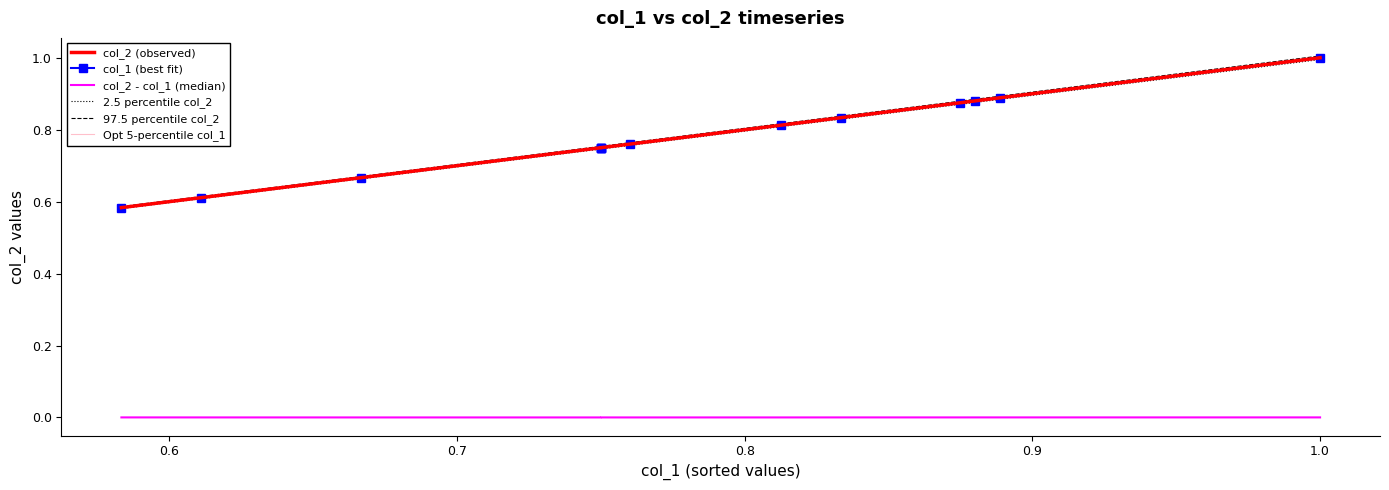

True or false: col_1 (best fit) and Opt 5-percentile col_1 cross at least once.

False